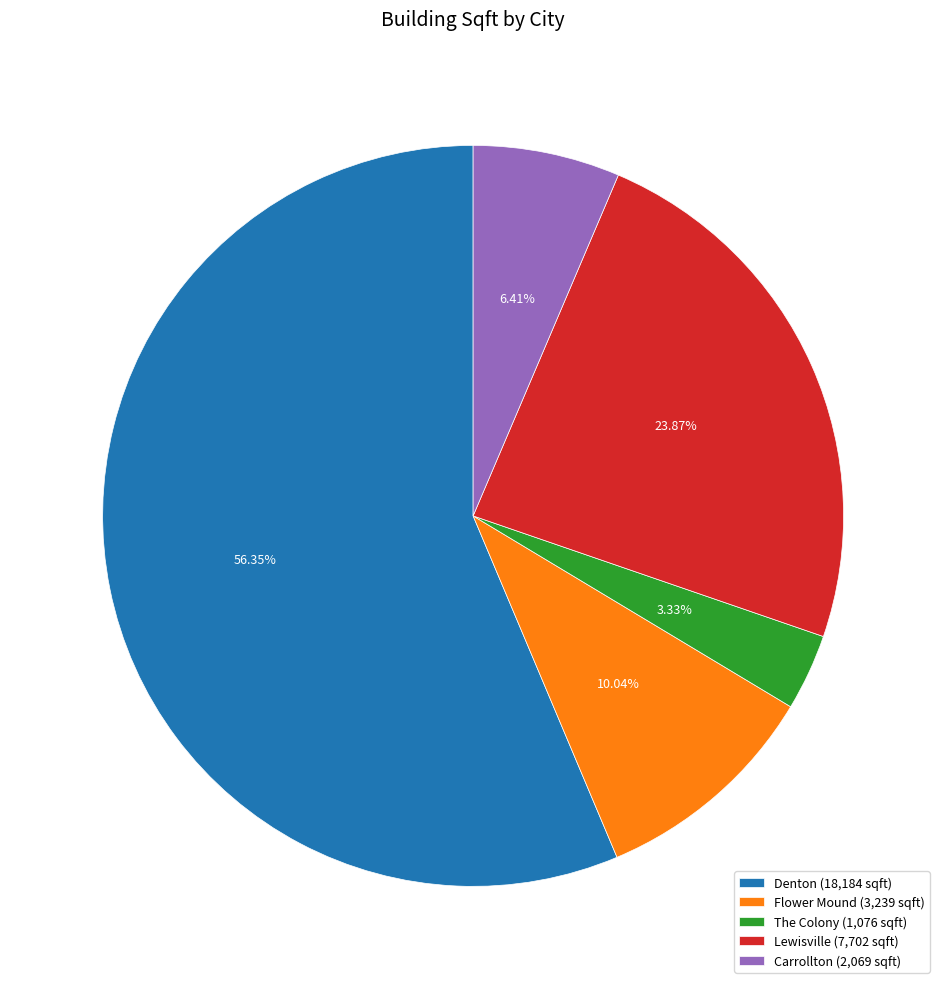

To the nearest percent, what percentage of the pie is Flower Mound?

10%